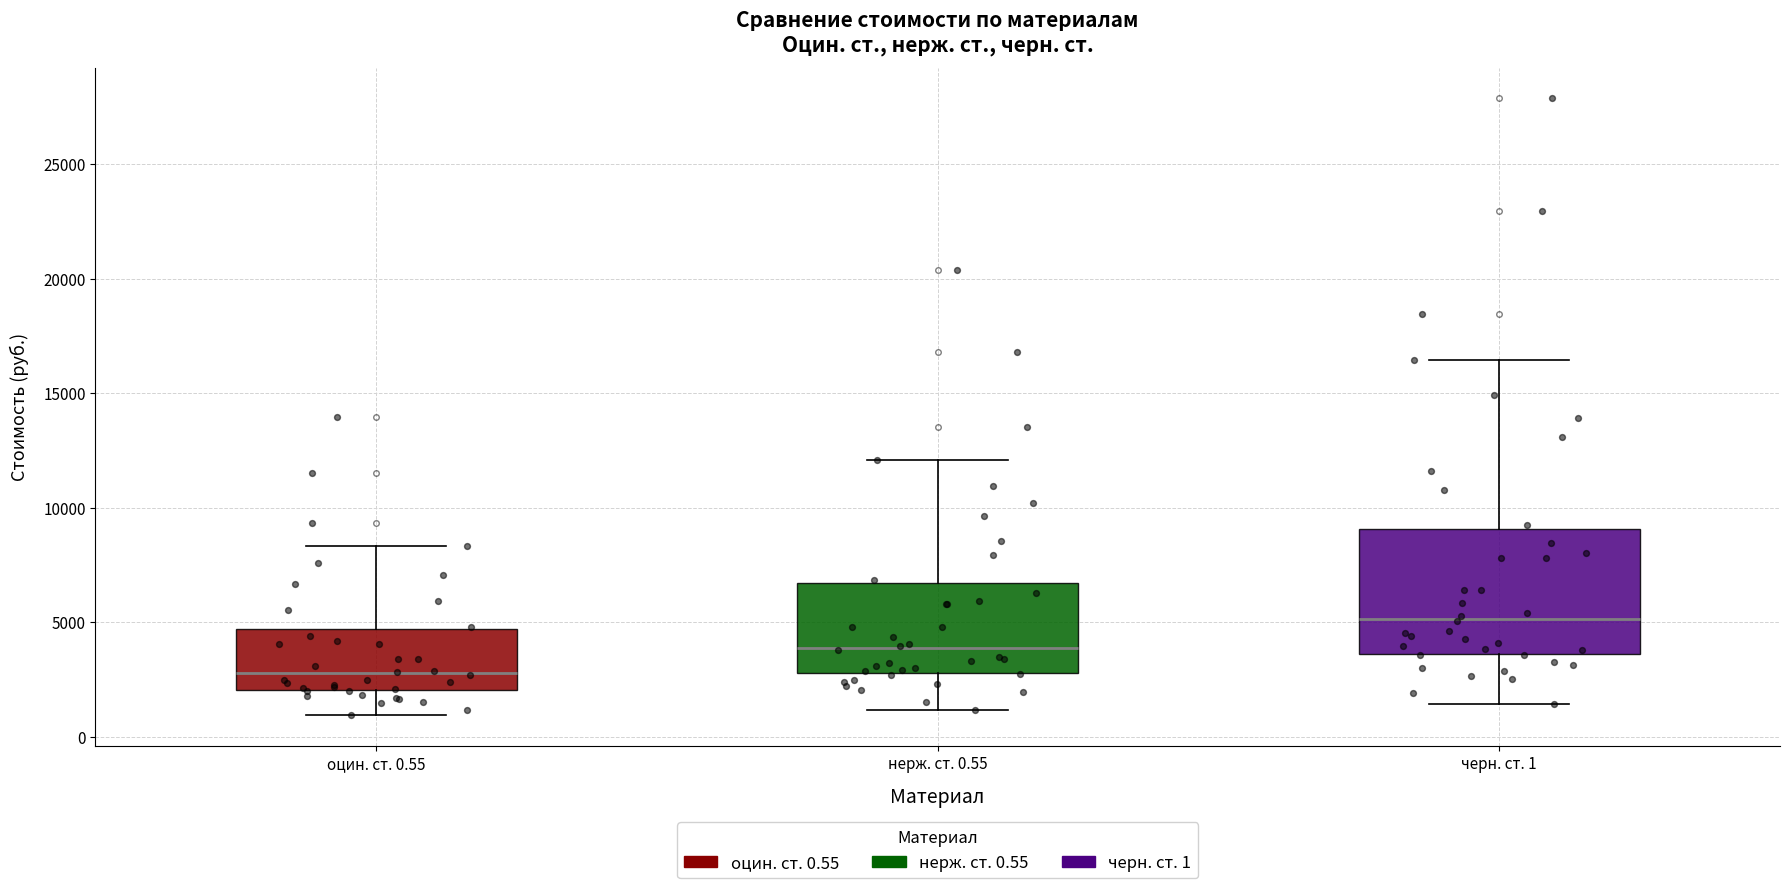

Reading left to right, transcribe this box plot: for each box, give where its median line is, the range the box spans, and where its two whiskers end, as read against the y-axis. The values are not printed on the chart, so give them approximately, as read against the axis.

оцин. ст. 0.55: median 3000, box 2000 to 4500, whiskers 1000 to 8500
нерж. ст. 0.55: median 4000, box 3000 to 6500, whiskers 1000 to 12000
черн. ст. 1: median 5000, box 3500 to 9000, whiskers 1500 to 16500